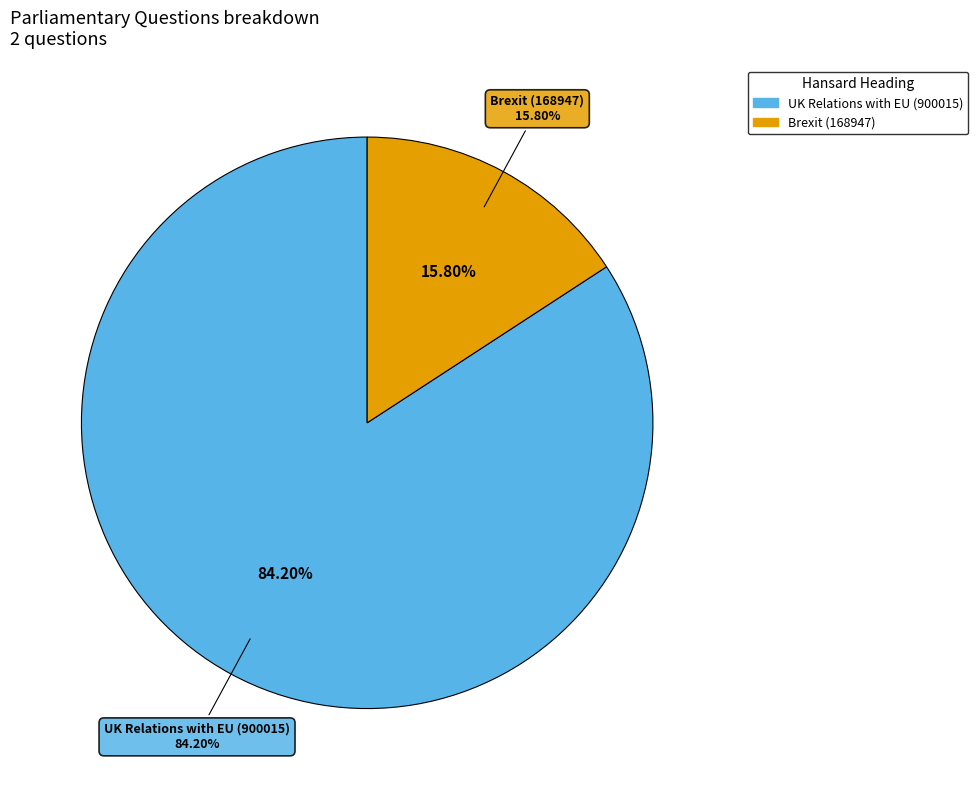

Combined, what portion of the pie is Brexit (168947) and UK Relations with EU (900015)?

100.0%